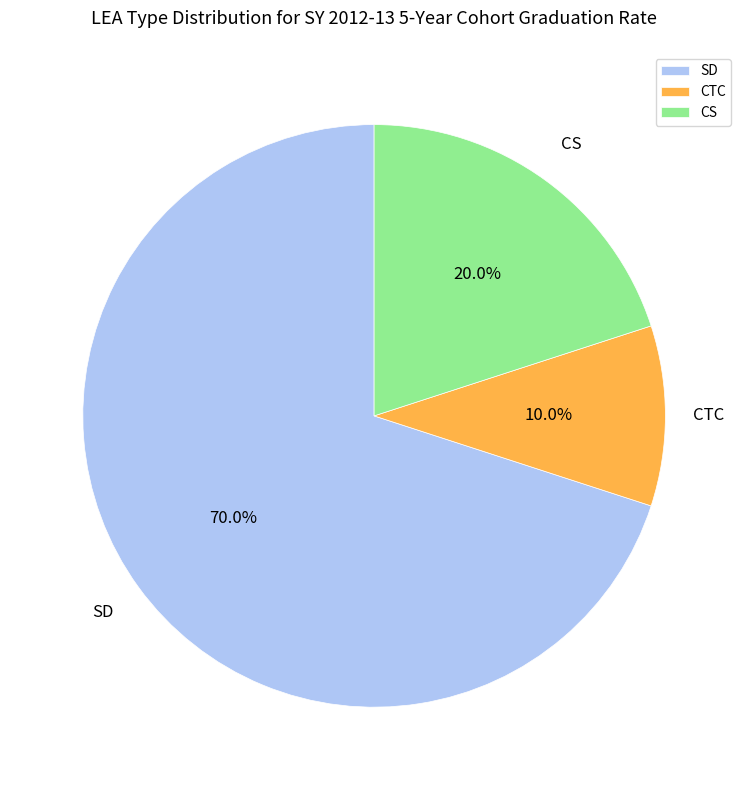

How many segments does this pie chart have?

3